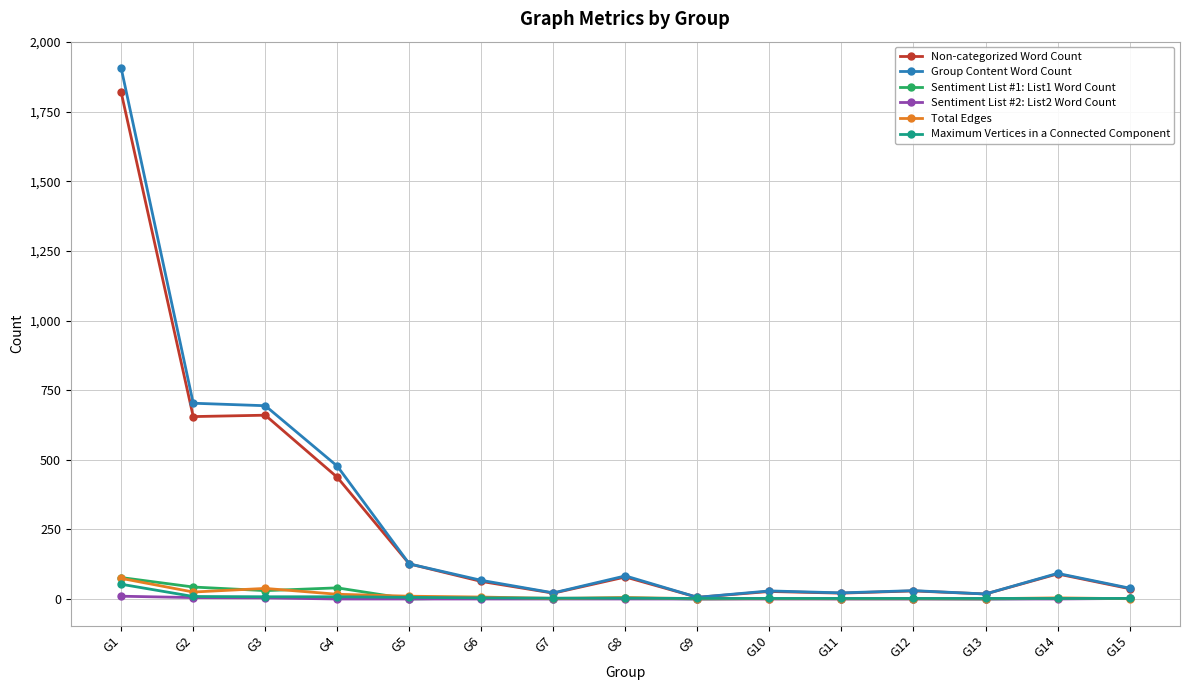

True or false: Non-categorized Word Count has more than 0 points higher than both neighbors.

True